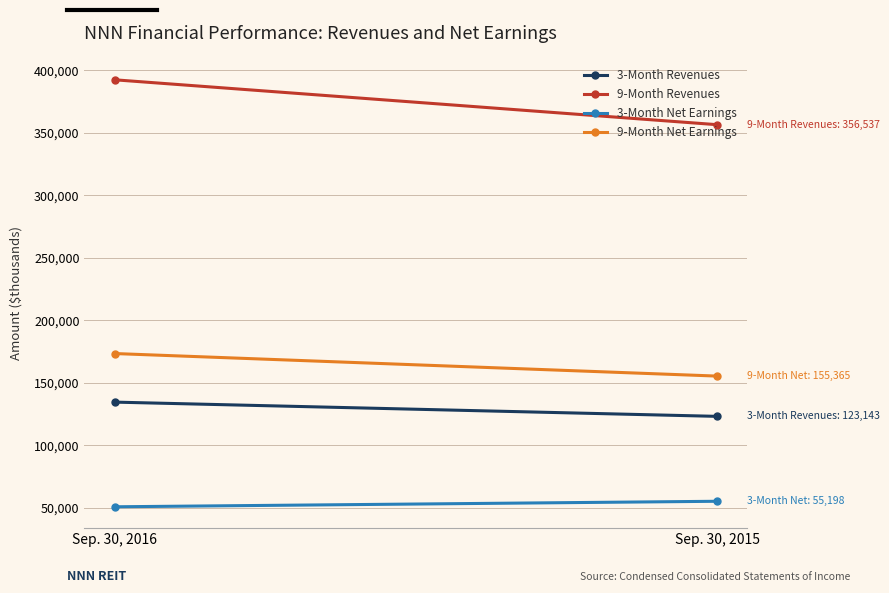

What is the difference between the 9-Month Net Earnings values at Sep. 30, 2015 and Sep. 30, 2016?

18044